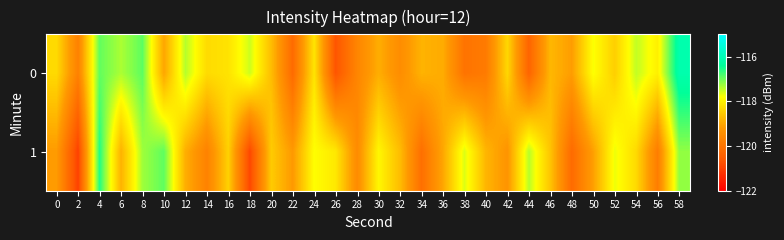

What is the maximum value shown in the chart?

-116.1